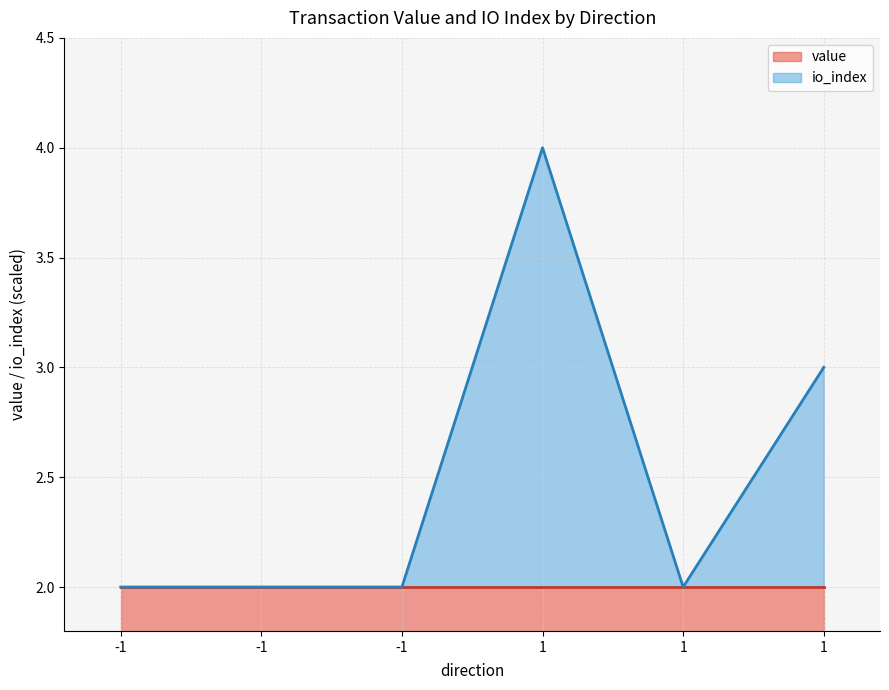

What is the sum of all values?

15